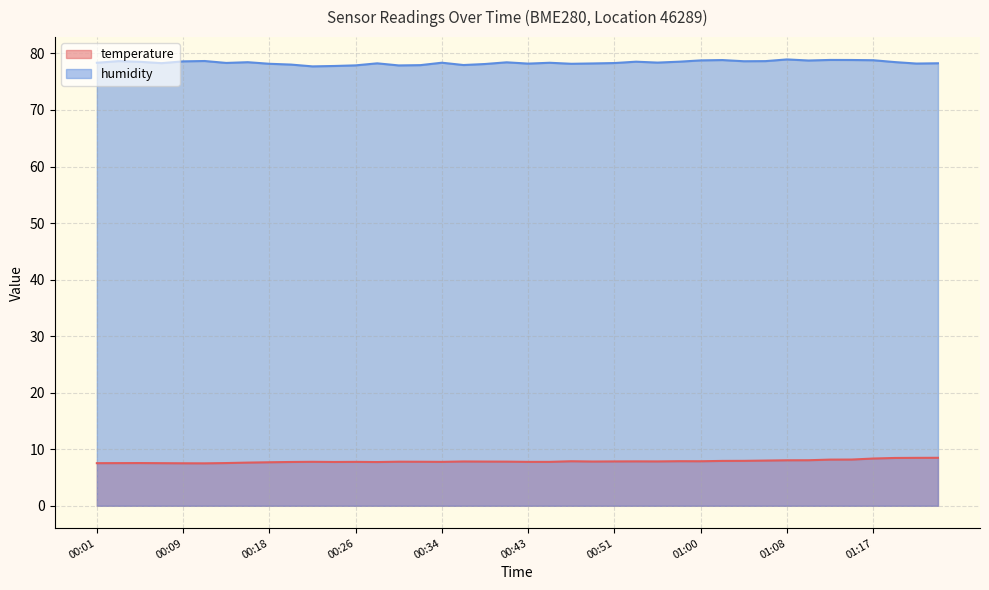

How many lines are shown in the chart?

2